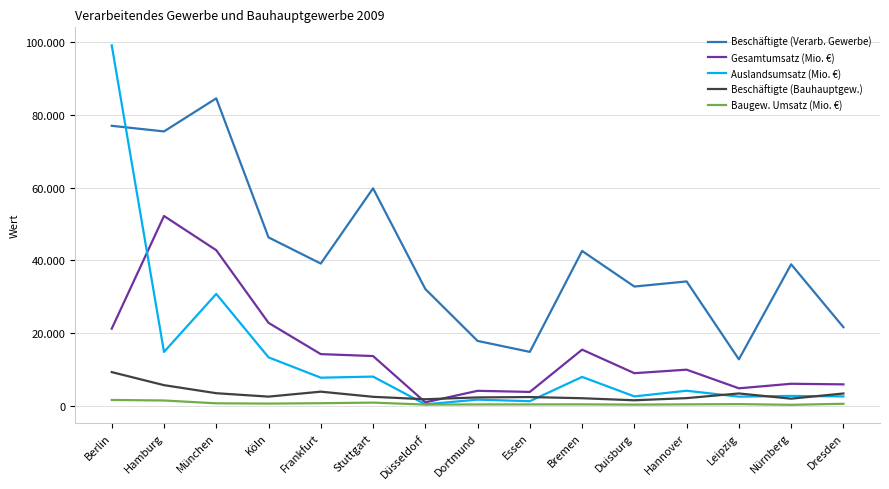

Reading right to left, transcribe all the data shown in this chart.

Beschäftigte (Verarb. Gewerbe): 21603	38899	12756	34192	32781	42572	14813	17829	32104	59793	39106	46301	84545	75449	76993
Gesamtumsatz (Mio. €): 5876	6042	4791	9919	8955	15429	3801	4104	934	13667	14198	22799	42783	52191	21199
Auslandsumsatz (Mio. €): 2570	2698	2499	4129	2567	7927	1249	1679	387	8016	7715	13309	30760	14794	99134
Beschäftigte (Bauhauptgew.): 3368	1945	3377	2094	1500	2065	2389	2287	1785	2456	3872	2505	3445	5660	9250
Baugew. Umsatz (Mio. €): 537	255	445	383	307	380	366	360	321	858	698	593	667	1442	1591